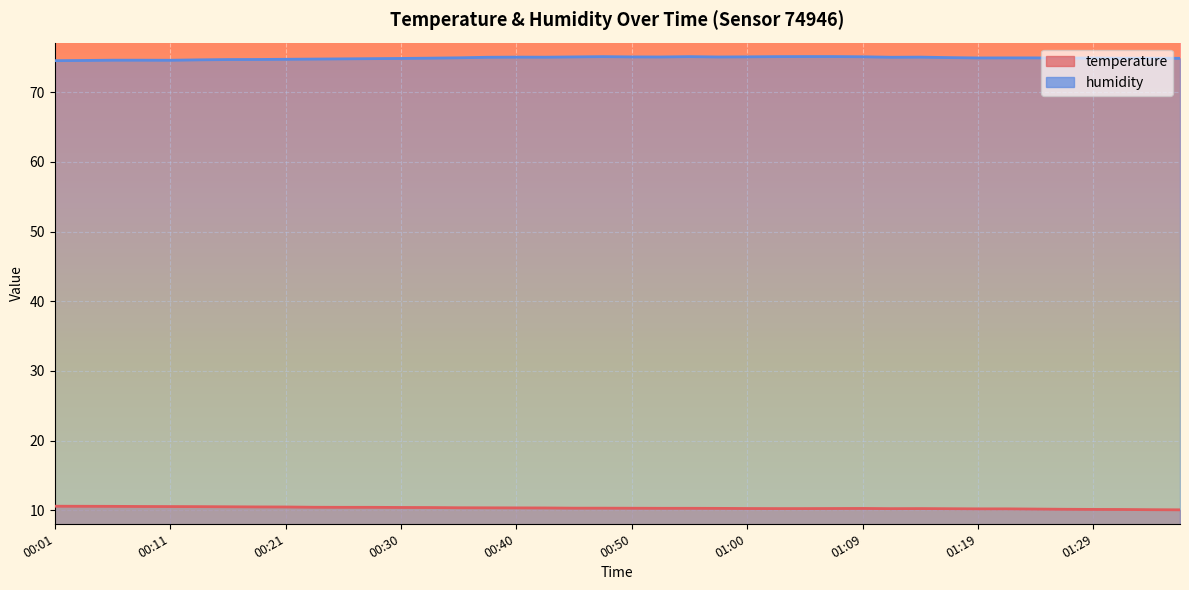

True or false: temperature has a value of 3.4 at 00:21.

False